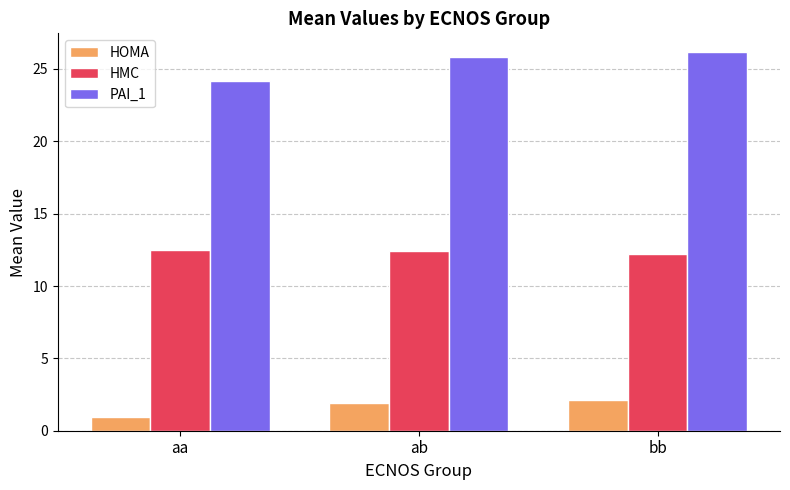

How many data points in HOMA are less than 1?

1